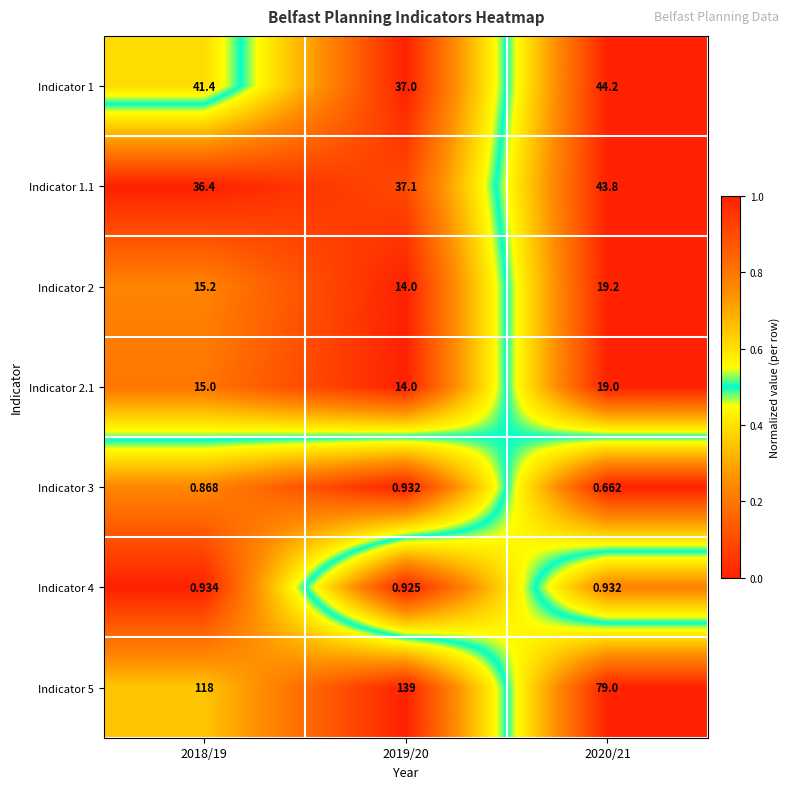

Is the value of Indicator 1 at 2020/21 greater than the value of Indicator 2.1 at 2018/19?

Yes